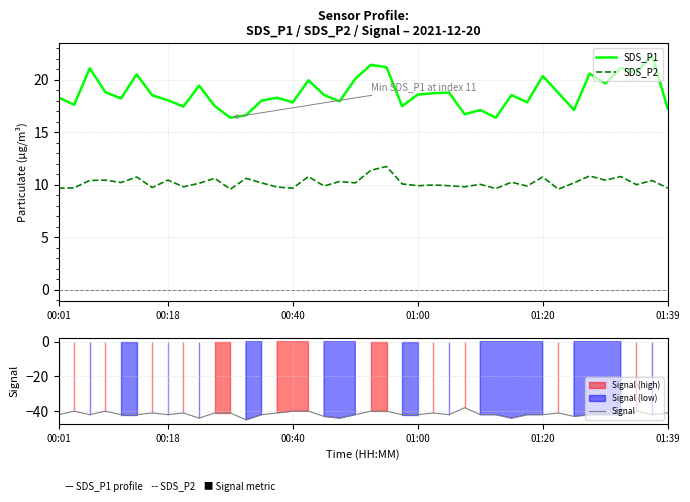

Is it true that SDS_P1 equals 10.3 at 01:39?

False